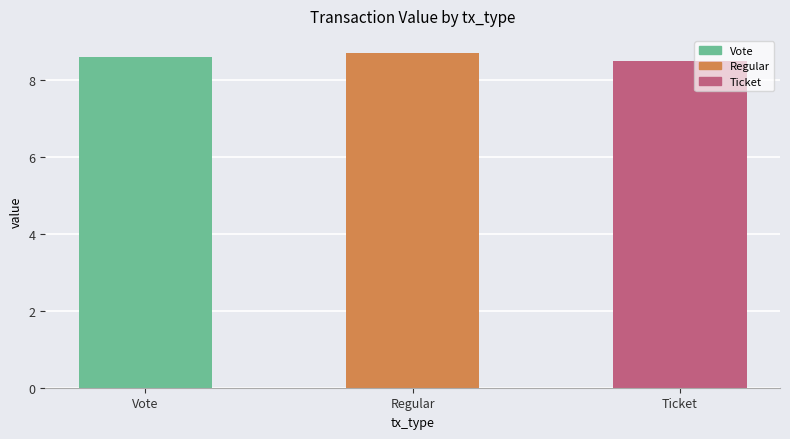

Which has a higher value, Vote or Regular?

Regular